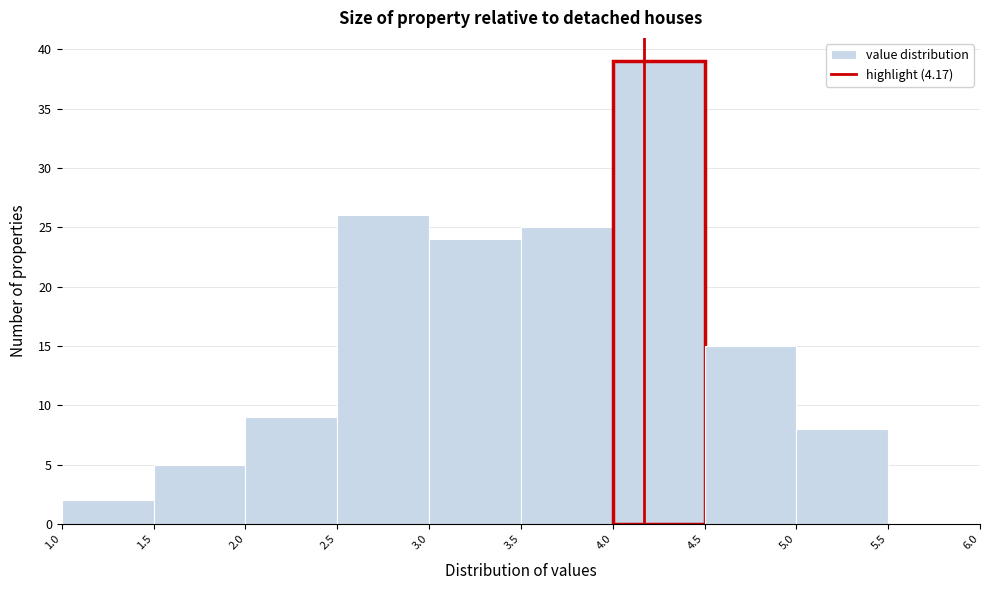

Which range on the x-axis has the tallest bar?

4.0 to 4.5